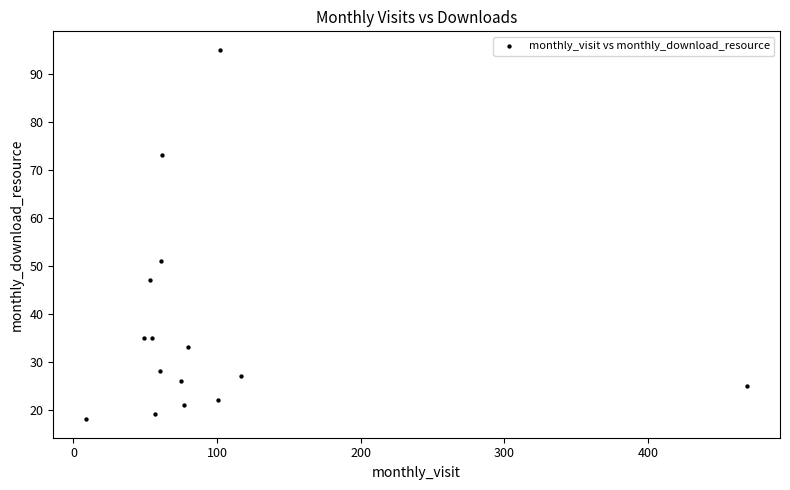

What is the range of Y values (max minus min)?

77